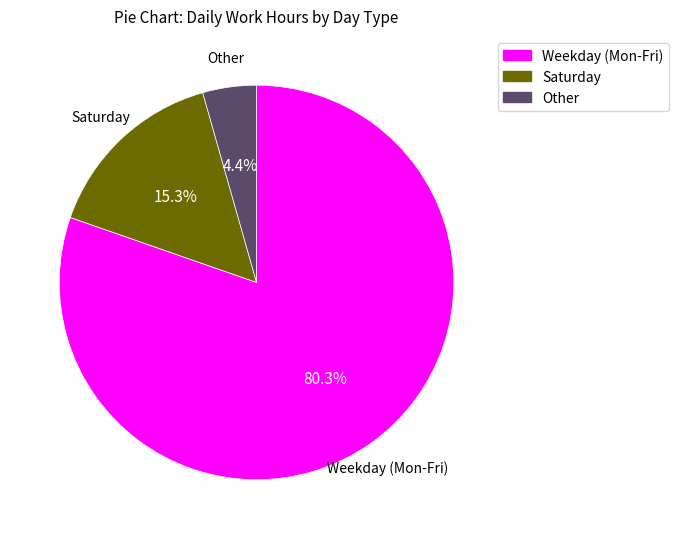

Is there a majority slice in this chart?

Yes